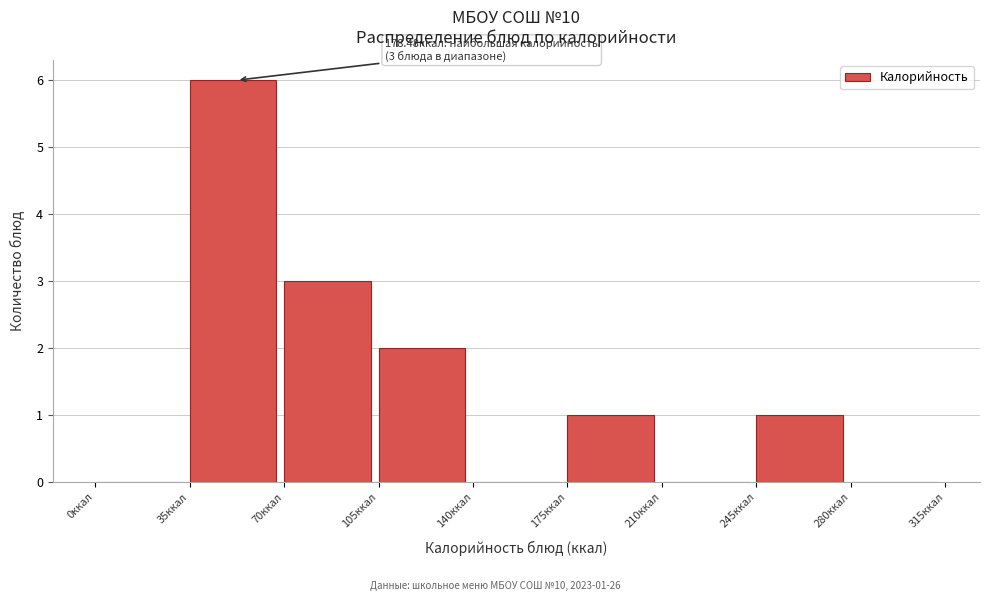

Over which range of the x-axis is the bar tallest?

35 to 70